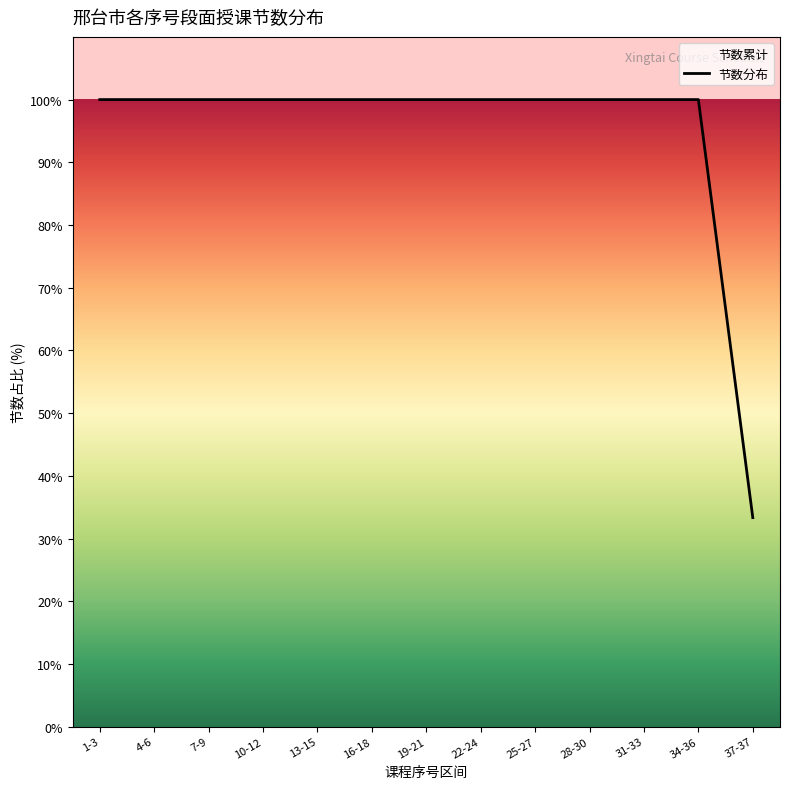

Approximately how many times larger is the value at 25-27 compared to 34-36?

1.0